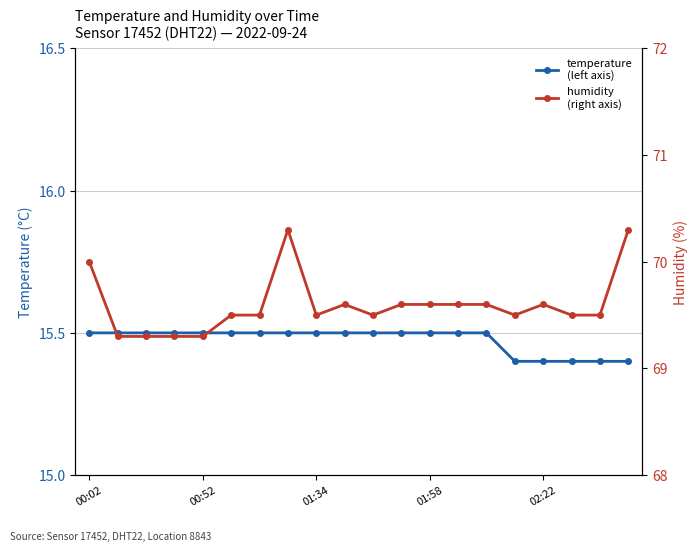

Rank the series by their maximum value, from highest to lowest.

humidity, temperature